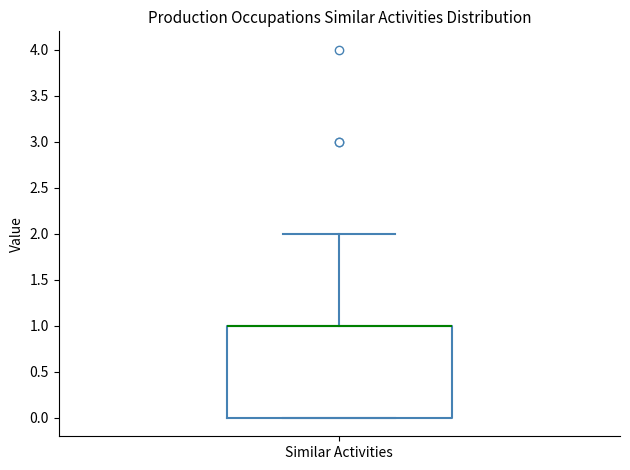

Read this box plot against the y-axis: the position of the median line, the range covered by the box, and the ends of both whiskers. The values are not printed on the chart, so give them approximately, as read against the axis.

median 1 (drawn on the box's upper edge), box 0 to 1, whiskers 0 to 2